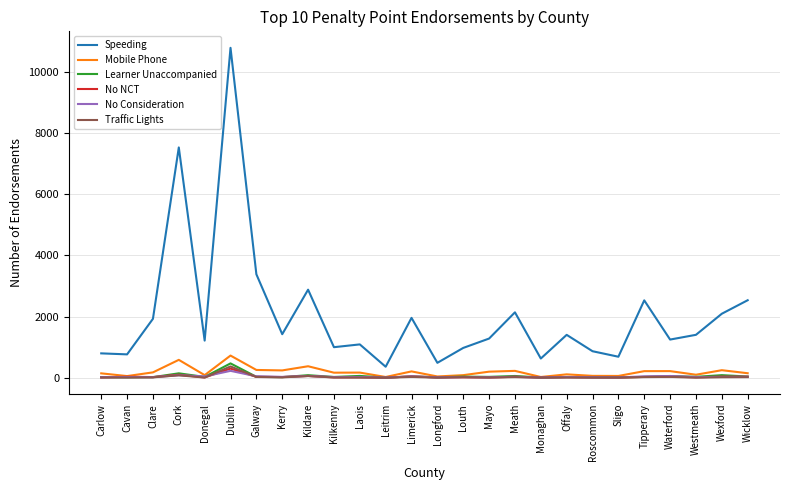

How many times do No NCT and No Consideration cross each other?

11